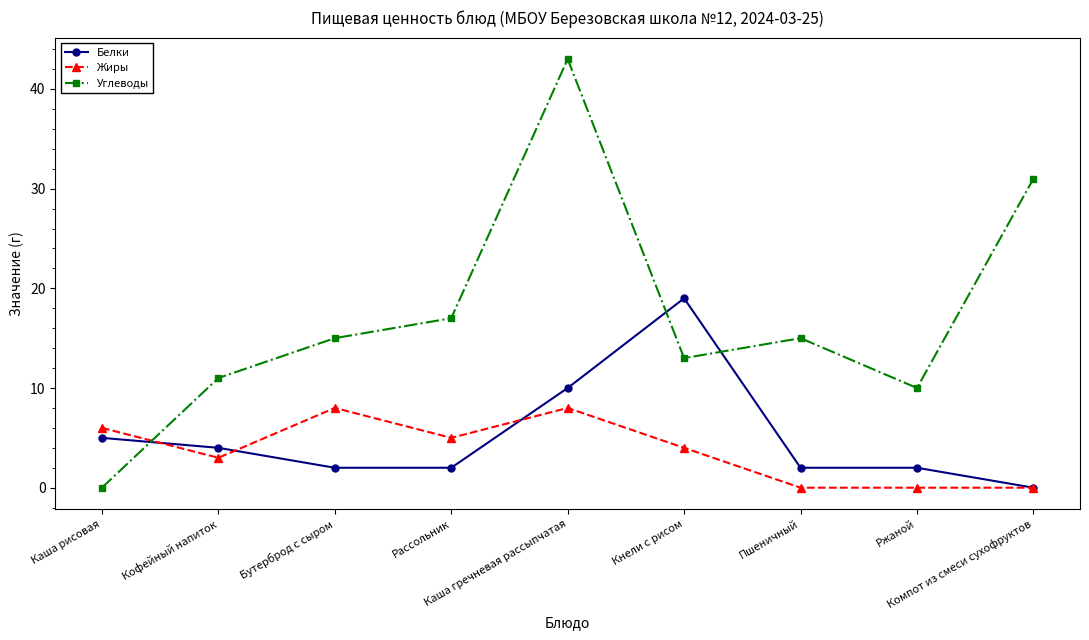

At which category is the sum across all series the highest?

Каша гречневая рассыпчатая